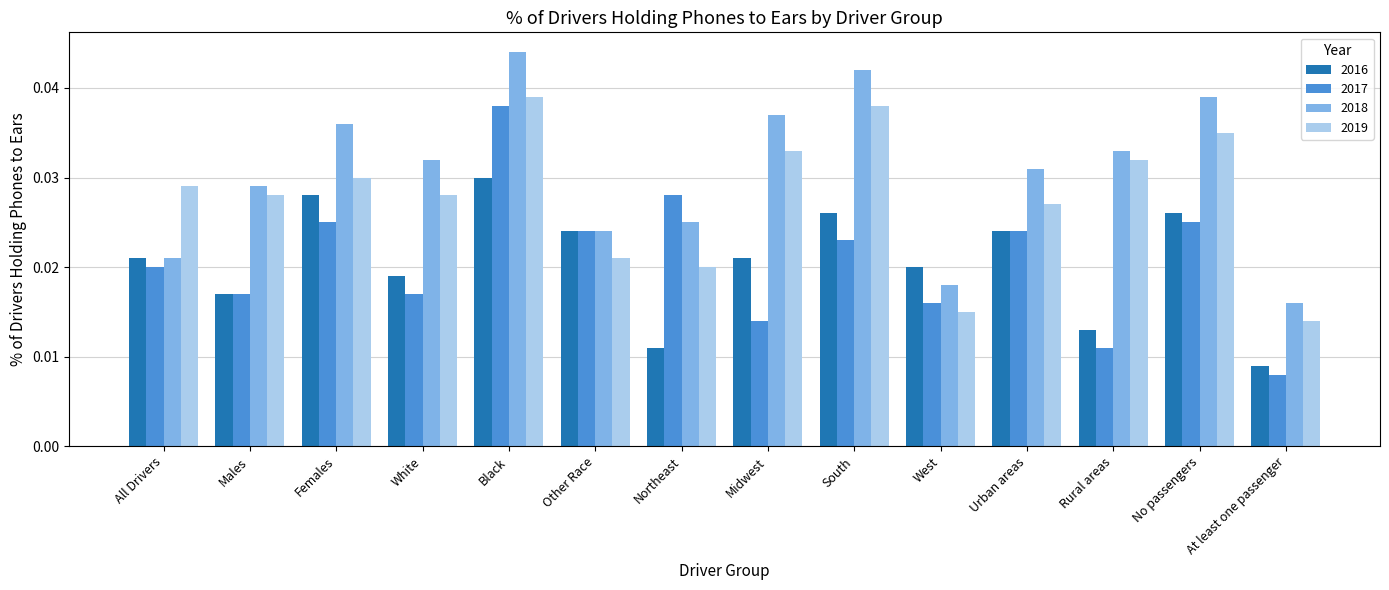

How many 2016 values are between 0 and 1?

14